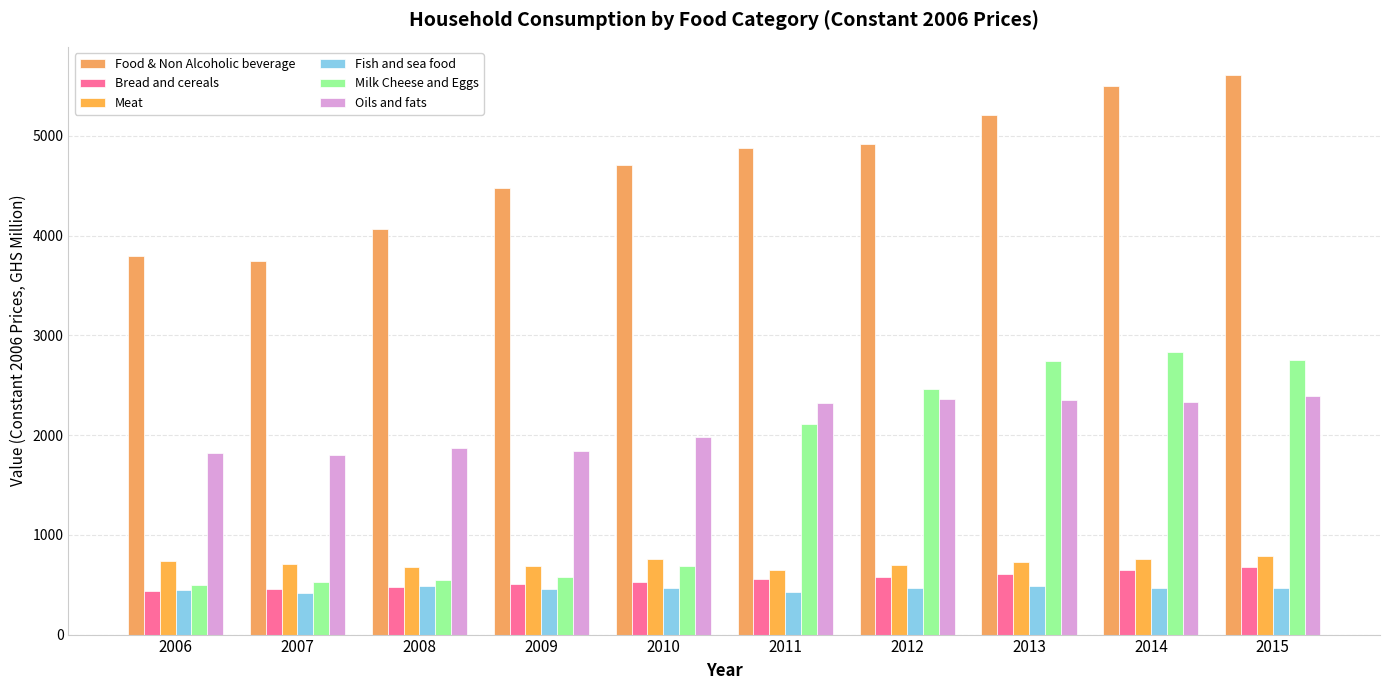

How many bars are there in each group?

6